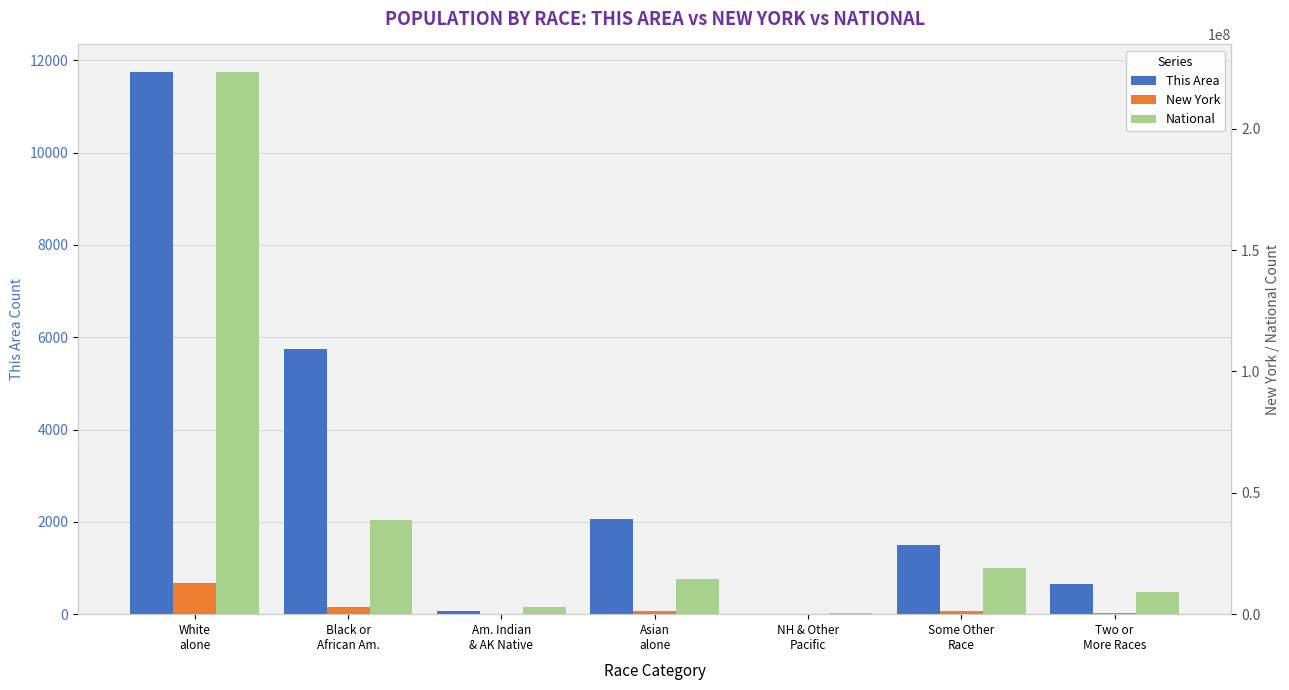

List the series in order of their peak value, lowest first.

This Area, New York, National